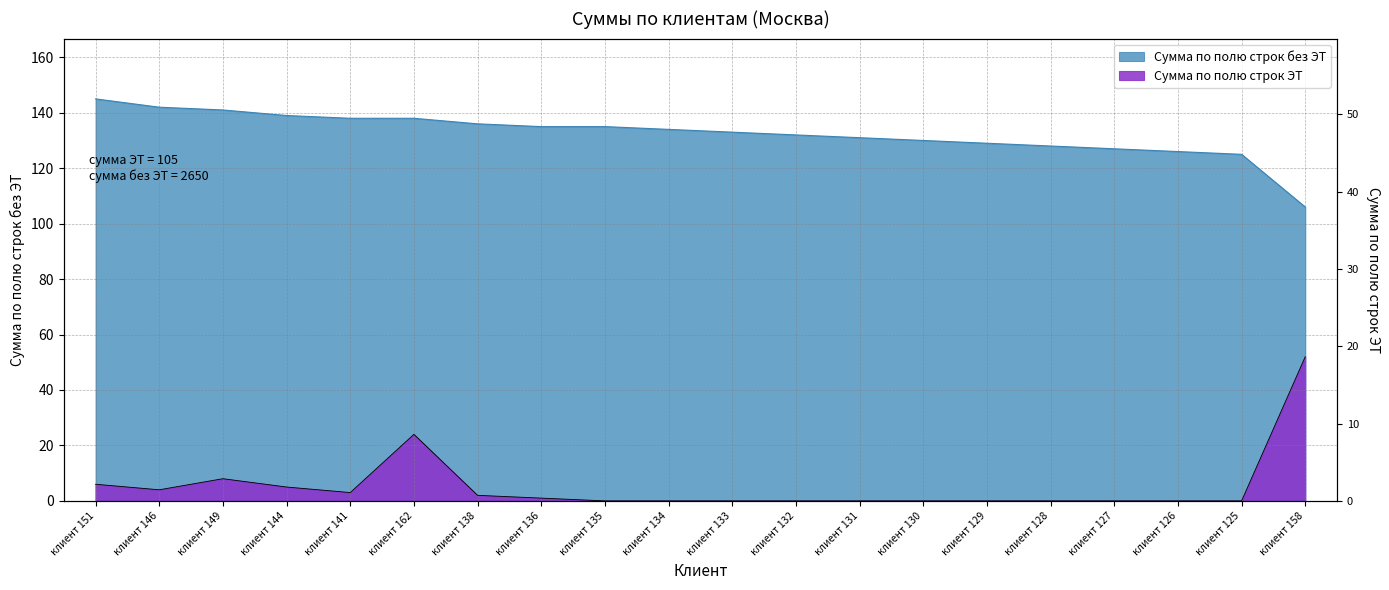

What is the sum of the Сумма по полю строк ЭТ values at клиент 141 and клиент 132?

3